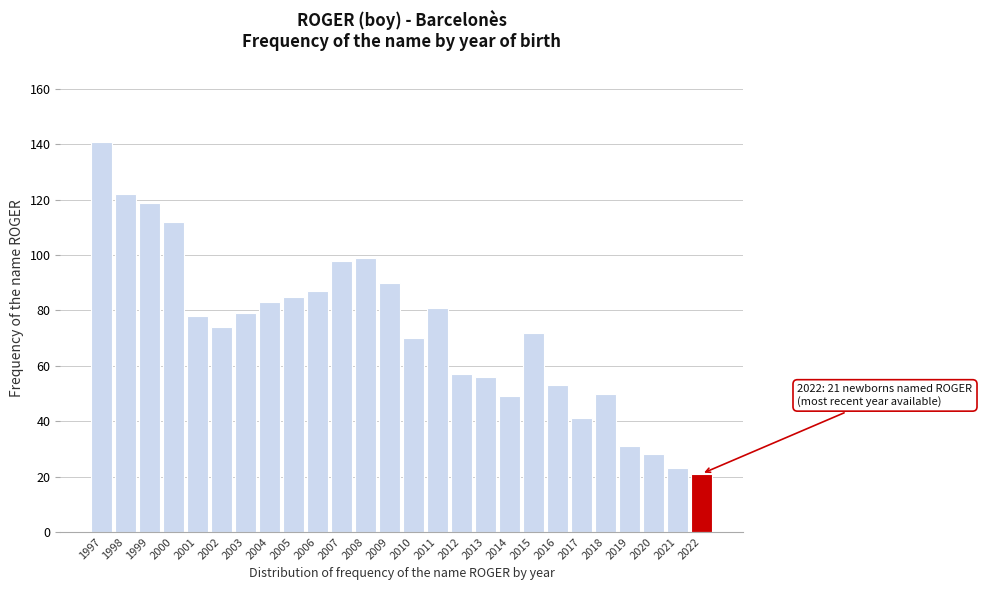

Reading right to left, transcribe all the data shown in this chart.

2022=21	2021=23	2020=28	2019=31	2018=50	2017=41	2016=53	2015=72	2014=49	2013=56	2012=57	2011=81	2010=70	2009=90	2008=99	2007=98	2006=87	2005=85	2004=83	2003=79	2002=74	2001=78	2000=112	1999=119	1998=122	1997=141